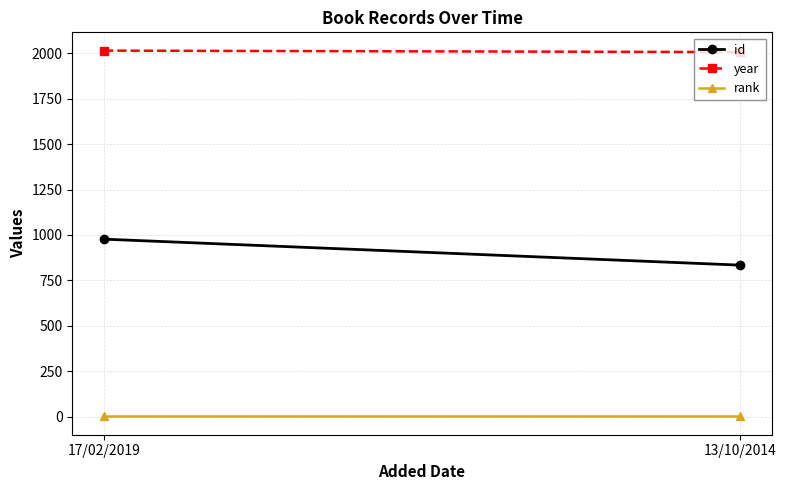

What are all the series names shown in the legend?

id, year, rank